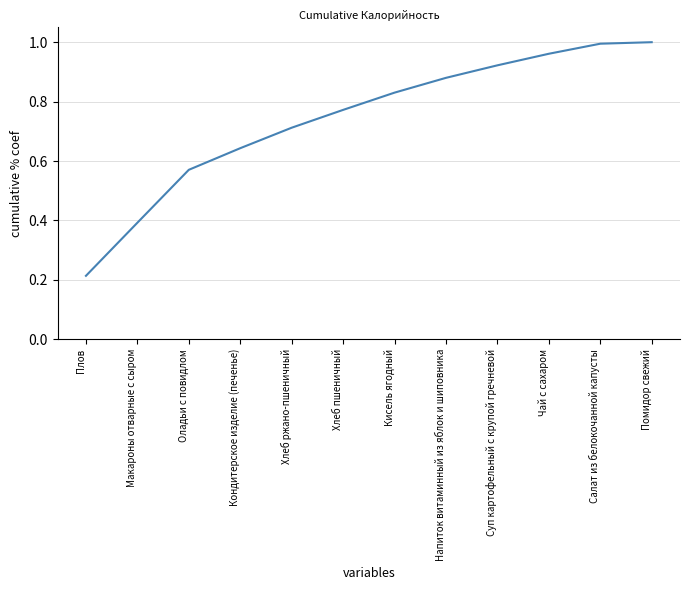

What position from the right is Хлеб ржано-пшеничный?

8